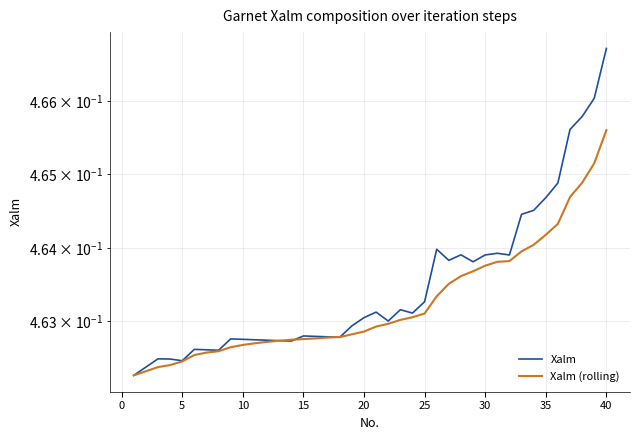

What is the average value of the Xalm (rolling) series?

0.5